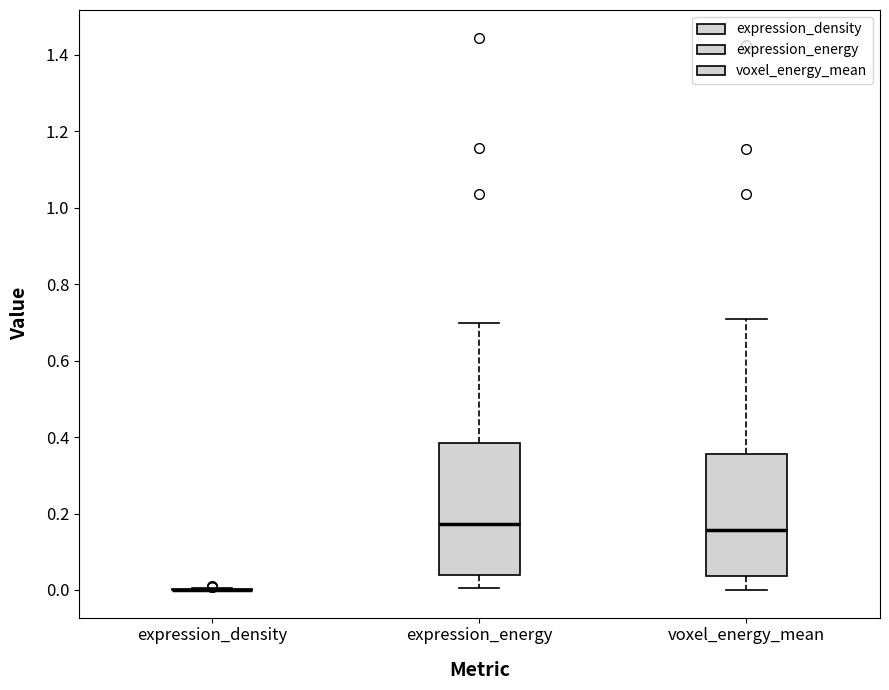

Reading left to right, read every box against the y-axis: the position of its median line, the range the box covers, and the ends of its whiskers. The values are not printed on the chart, so give them approximately, as read against the axis.

expression_density: box collapsed to a line at 0.00, whiskers 0.00 to 0.00
expression_energy: median 0.18, box 0.04 to 0.38, whiskers 0.00 to 0.70
voxel_energy_mean: median 0.16, box 0.04 to 0.36, whiskers 0.00 to 0.72